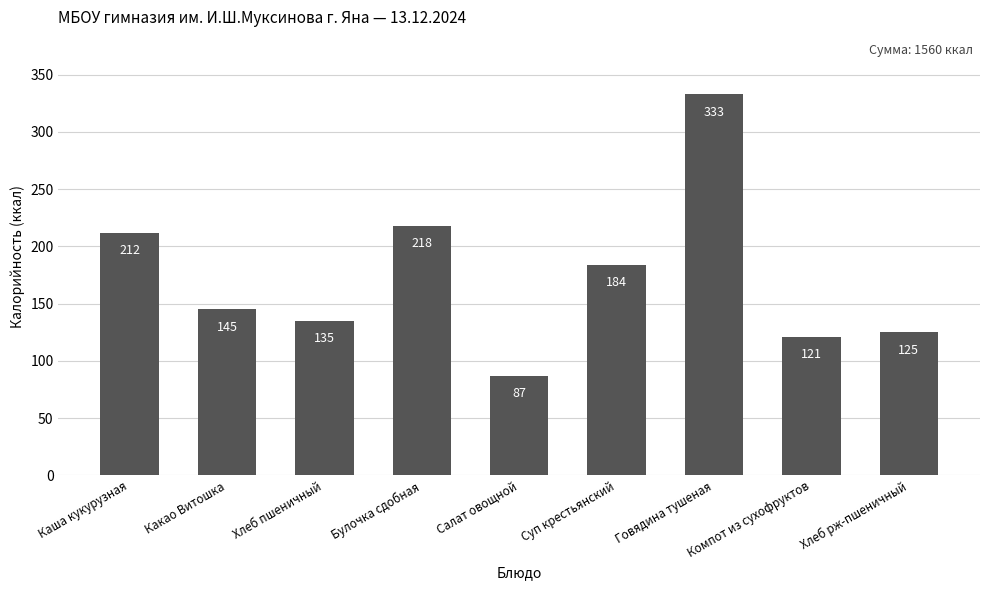

Between Хлеб пшеничный and Какао Витошка, which is larger?

Какао Витошка